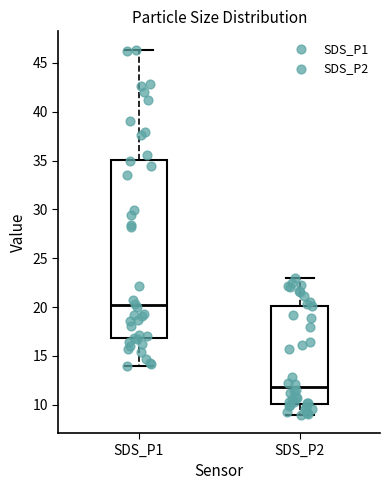

Comparing the boxes themselves (not the whiskers), which one is the tallest?

SDS_P1